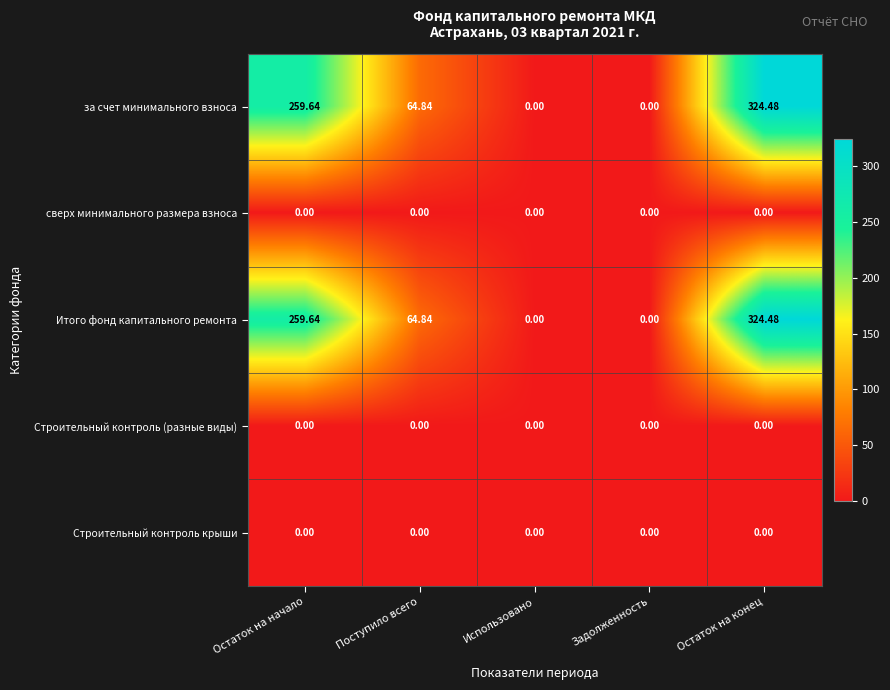

At which label does за счет минимального взноса first exceed 64?

Остаток на начало